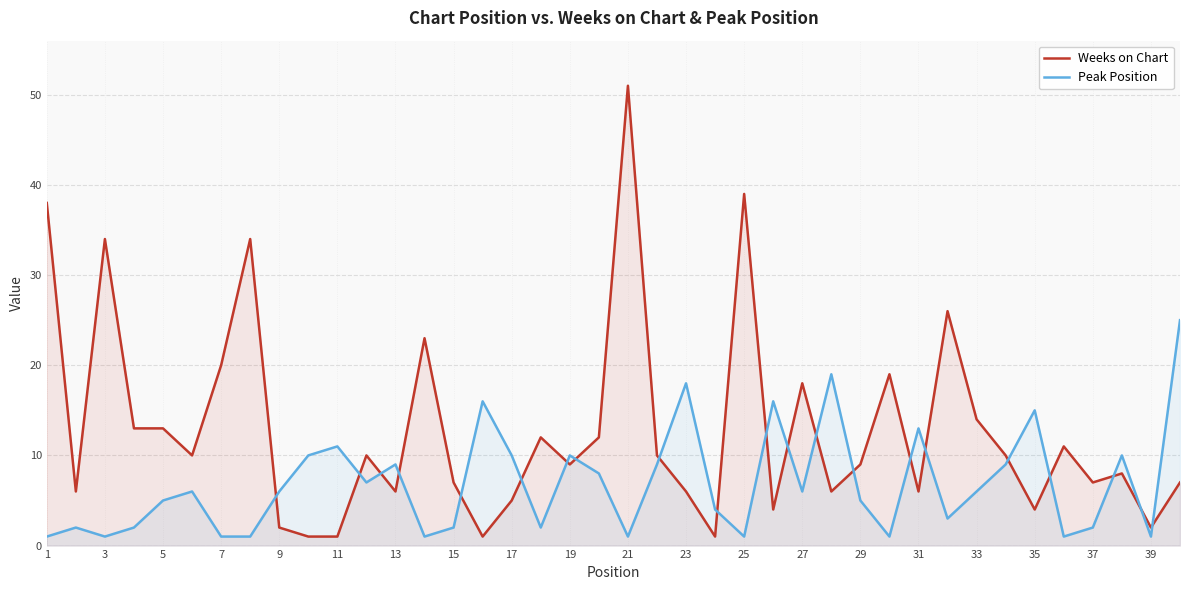

What is the greatest value displayed?

51